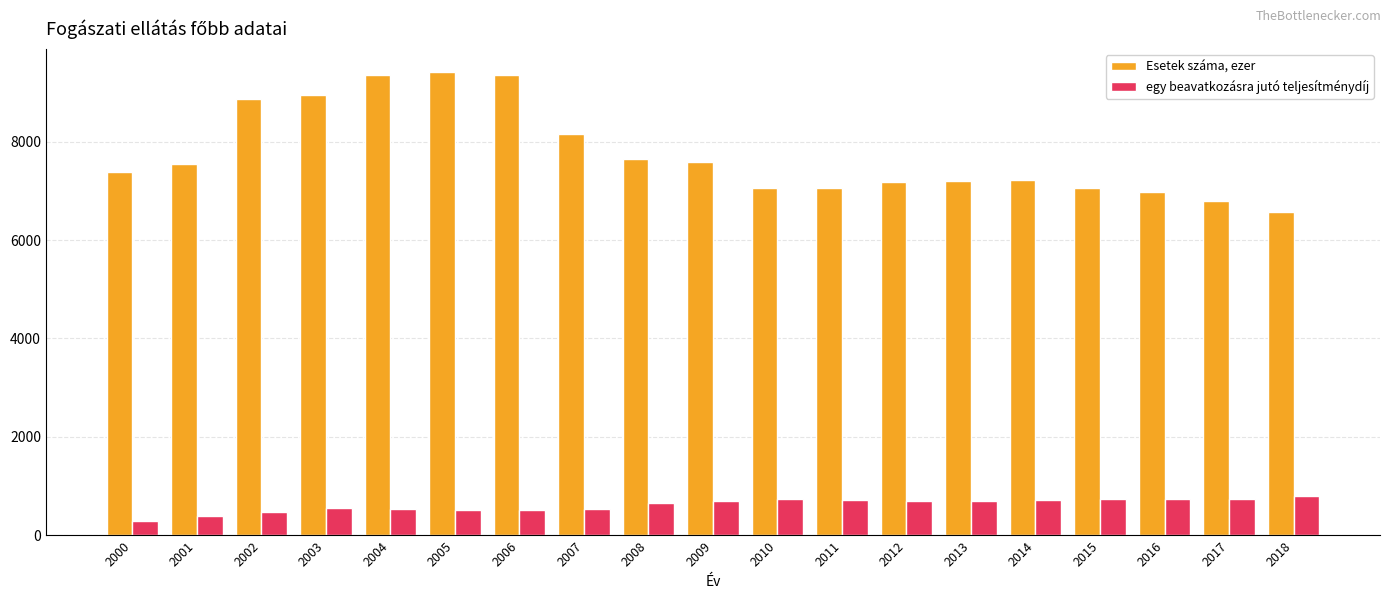

What is the value of the Esetek száma, ezer bar at the 4th from the left?

8954.2